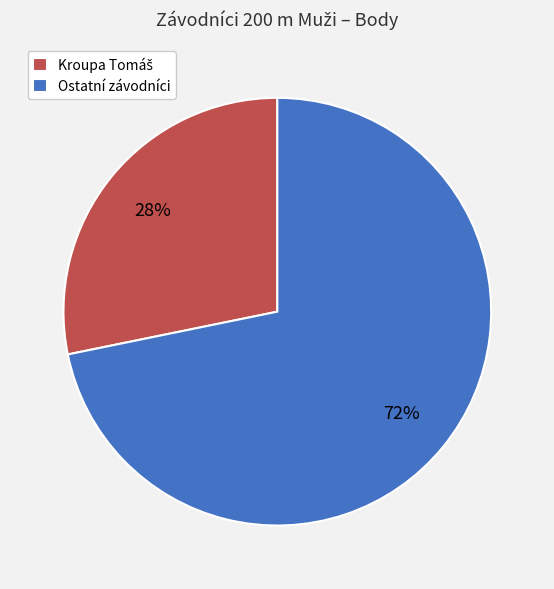

What is the largest slice in the pie chart?

Ostatní závodníci